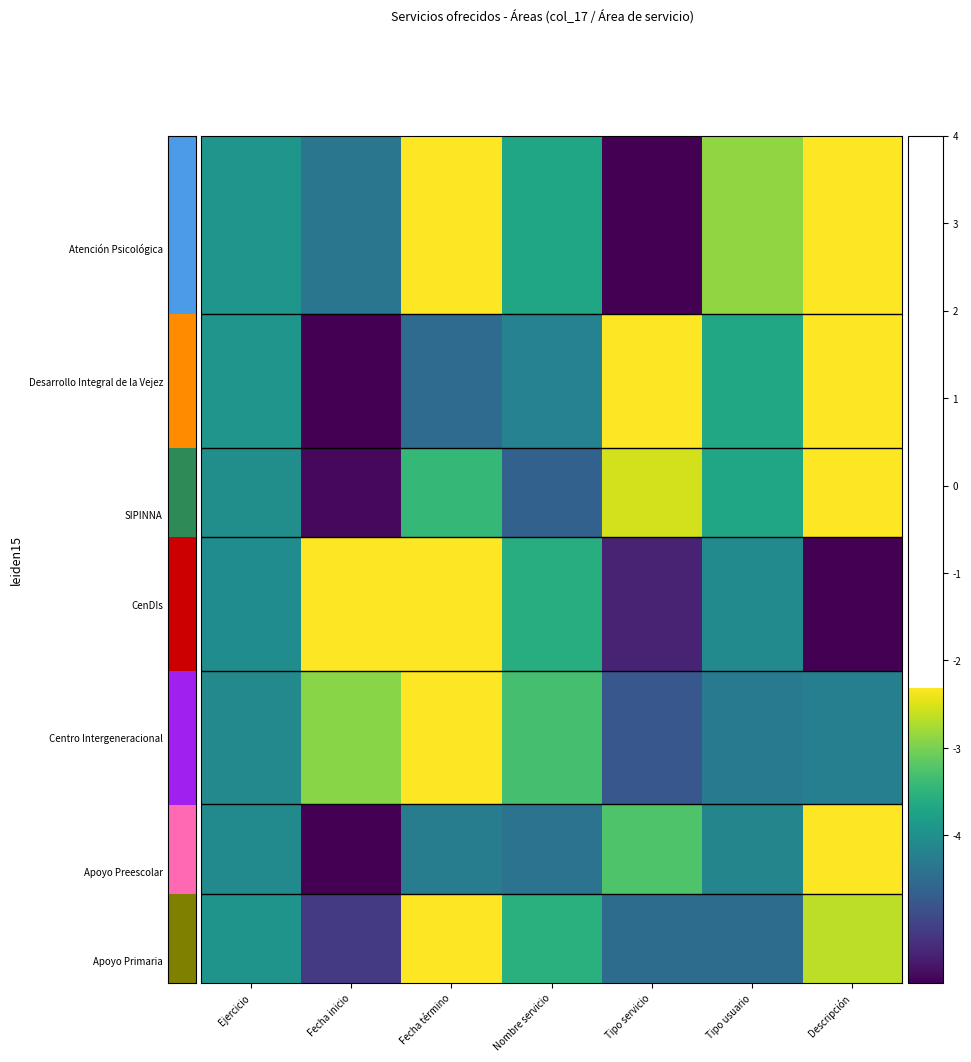

At how many categories does at least one series exceed -6?

7